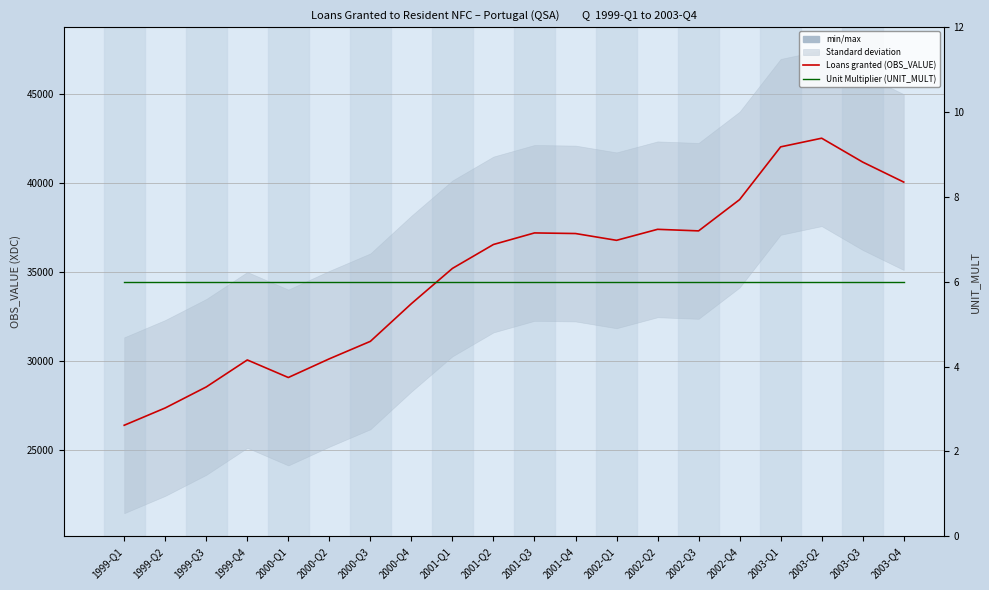

Is it true that Unit Multiplier (UNIT_MULT) equals 3.1 at 2002-Q2?

False